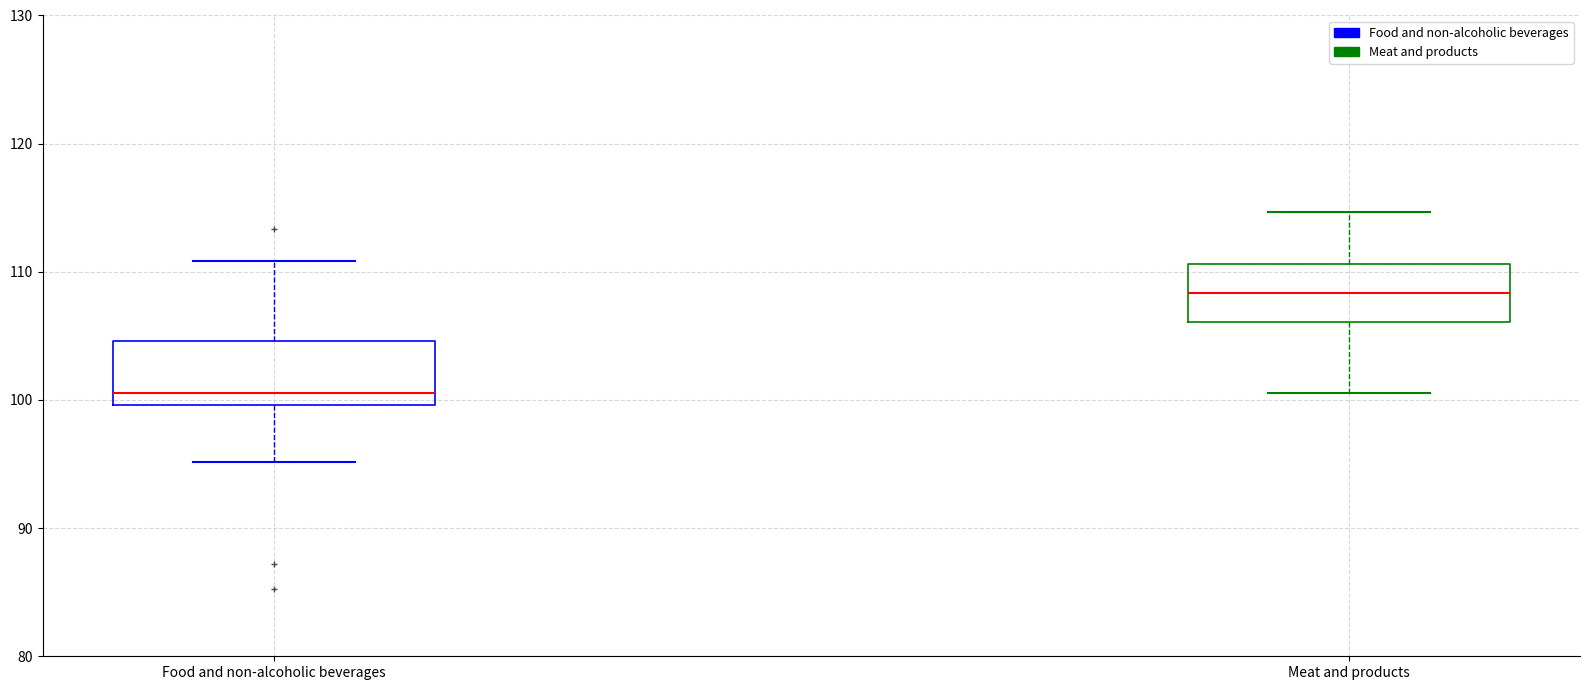

Reading left to right, read every box against the y-axis: the position of its median line, the range the box covers, and the ends of its whiskers. The values are not printed on the chart, so give them approximately, as read against the axis.

Food and non-alcoholic beverages: median 101, box 100 to 105, whiskers 95 to 111
Meat and products: median 108, box 106 to 111, whiskers 101 to 115